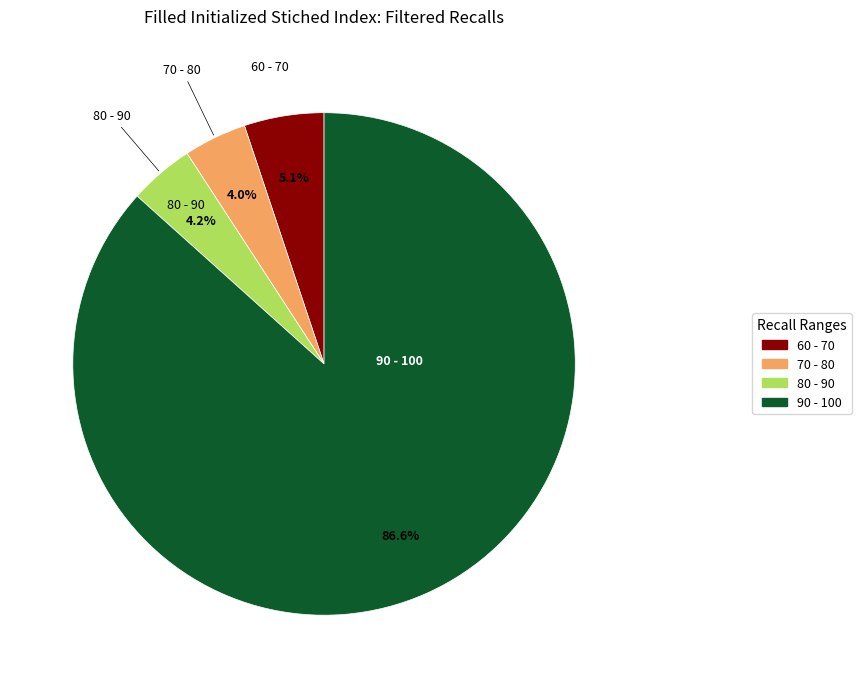

How many segments does this pie chart have?

4